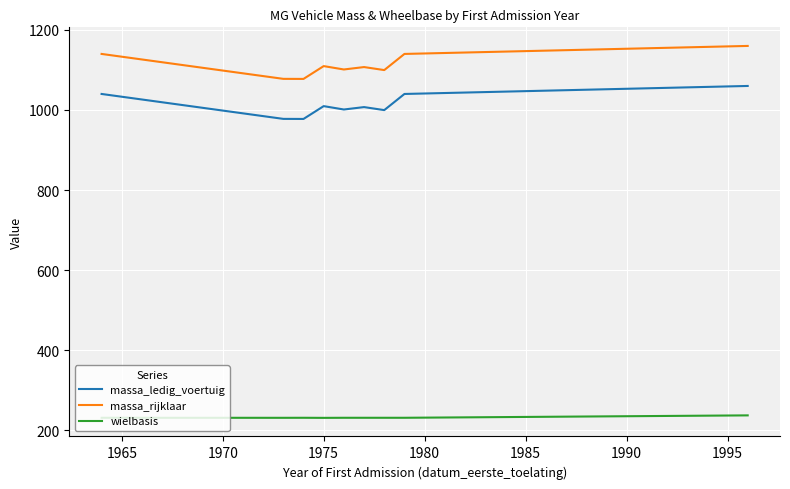

In massa_rijklaar, how many points are higher than both neighbors (excluding endpoints)?

2